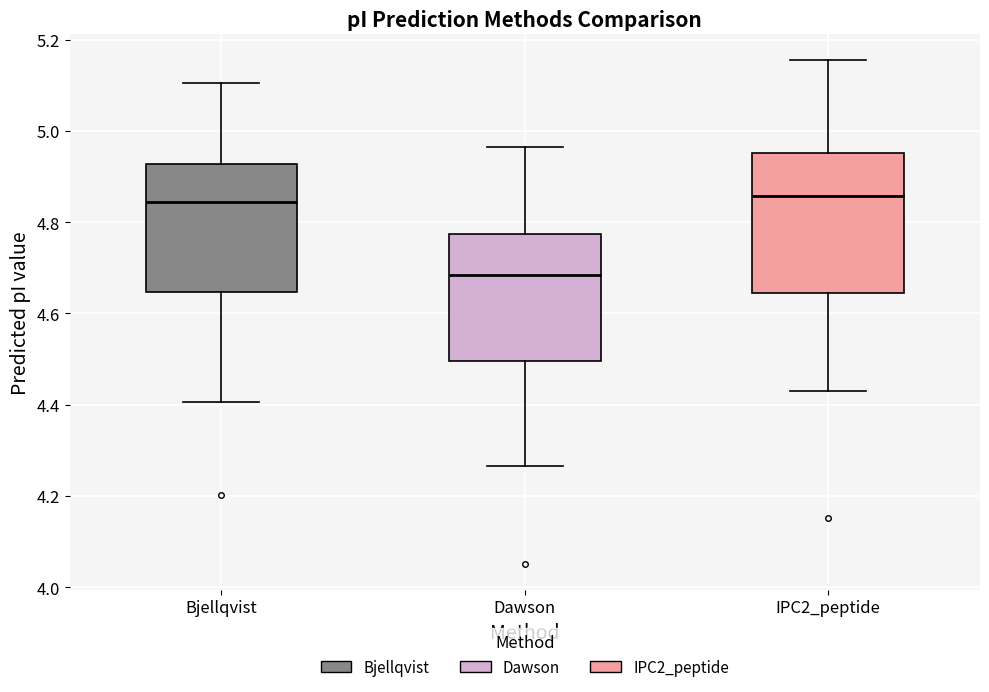

Reading left to right, transcribe this box plot: for each box, give where its median line is, the range the box spans, and where its two whiskers end, as read against the y-axis. The values are not printed on the chart, so give them approximately, as read against the axis.

Bjellqvist: median 4.84, box 4.64 to 4.92, whiskers 4.40 to 5.10
Dawson: median 4.68, box 4.50 to 4.78, whiskers 4.26 to 4.96
IPC2_peptide: median 4.86, box 4.64 to 4.96, whiskers 4.44 to 5.16